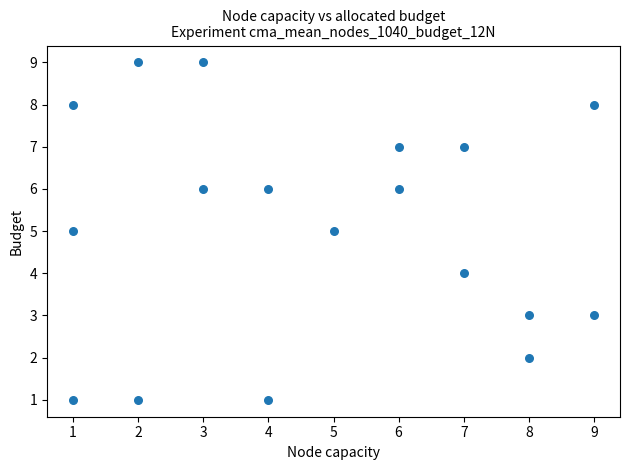

What is the range of Y values (max minus min)?

8